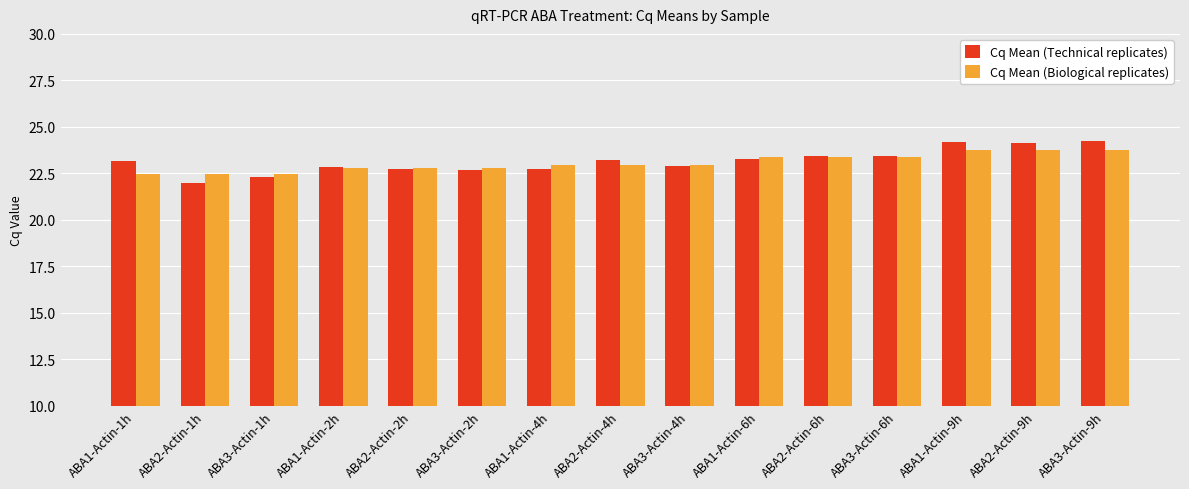

What are all the series names shown in the legend?

Cq Mean (Technical replicates), Cq Mean (Biological replicates)